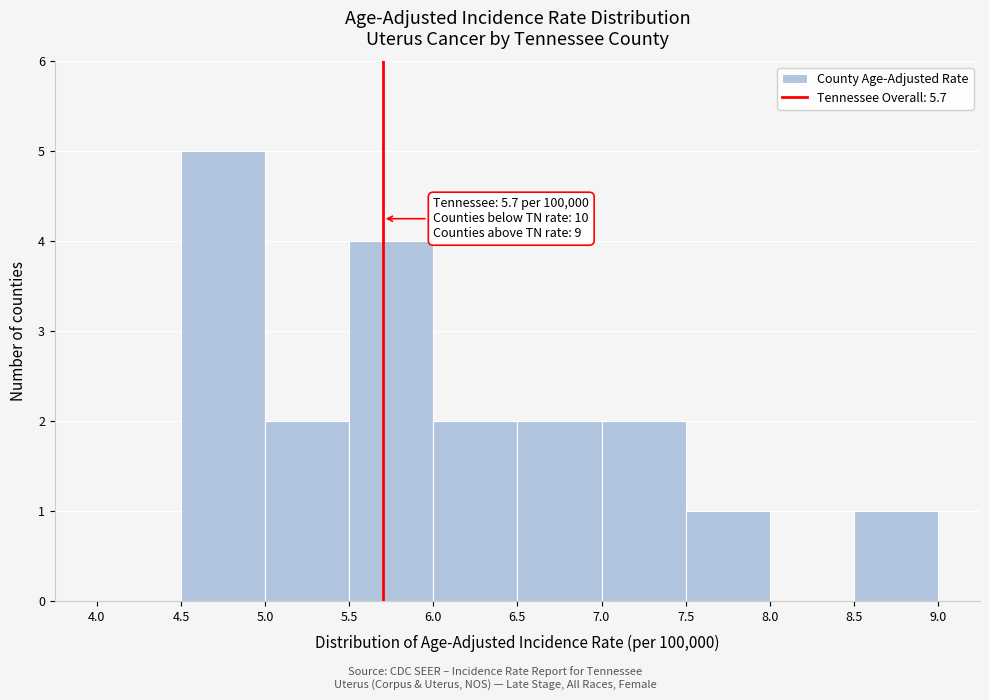

Which range on the x-axis has the tallest bar?

4.5 to 5.0